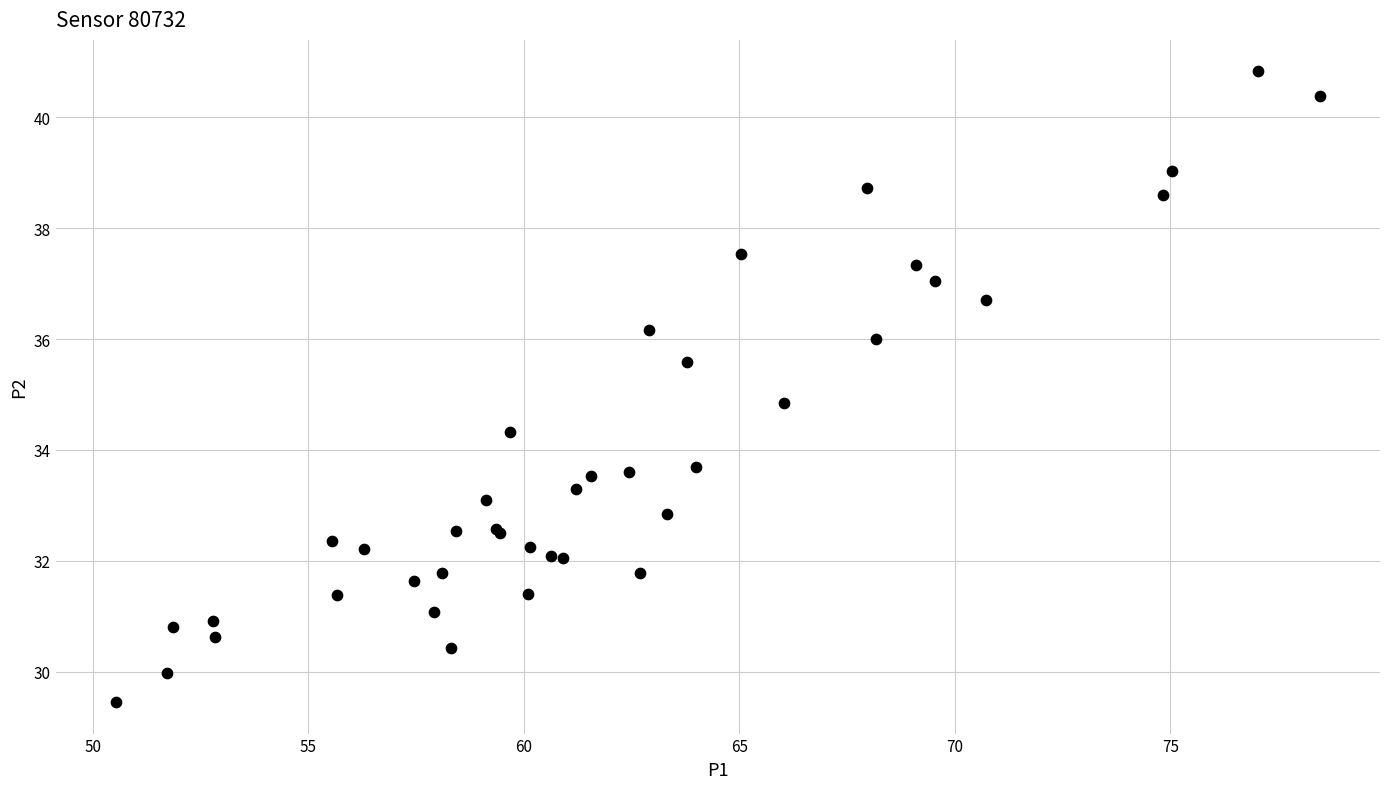

What Y value in the scatter plot is closest to 35?

34.9